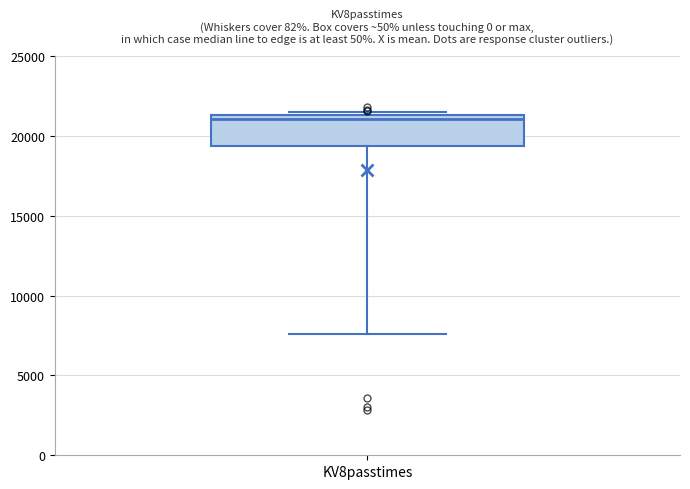

Read this box plot against the y-axis: the position of the median line, the range covered by the box, and the ends of both whiskers. The values are not printed on the chart, so give them approximately, as read against the axis.

median 21000, box 19500 to 21500, whiskers 7500 to 21500 (just above the box's upper edge)